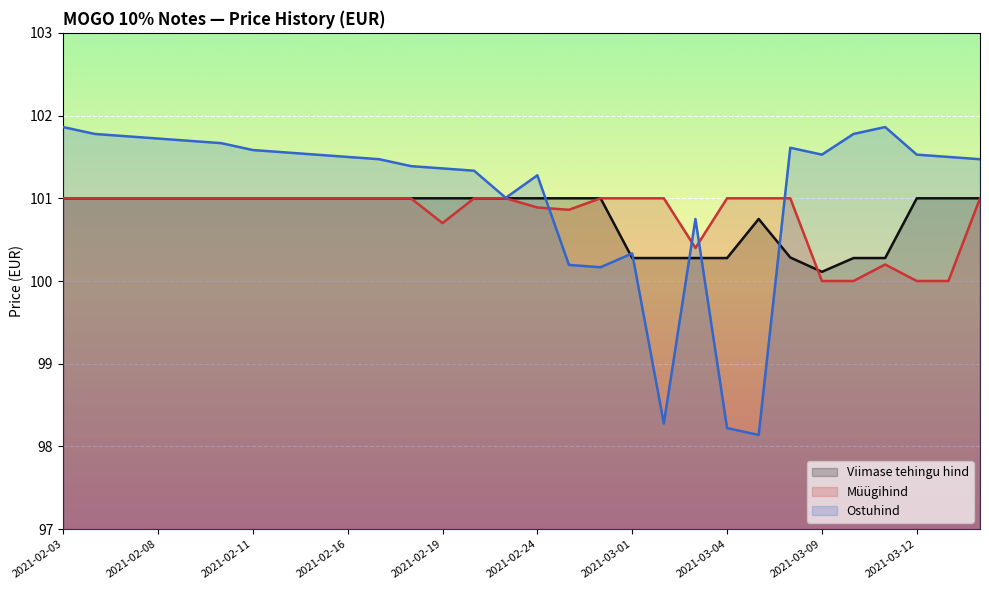

What is the label of the 1st point from the left?

2021-02-03